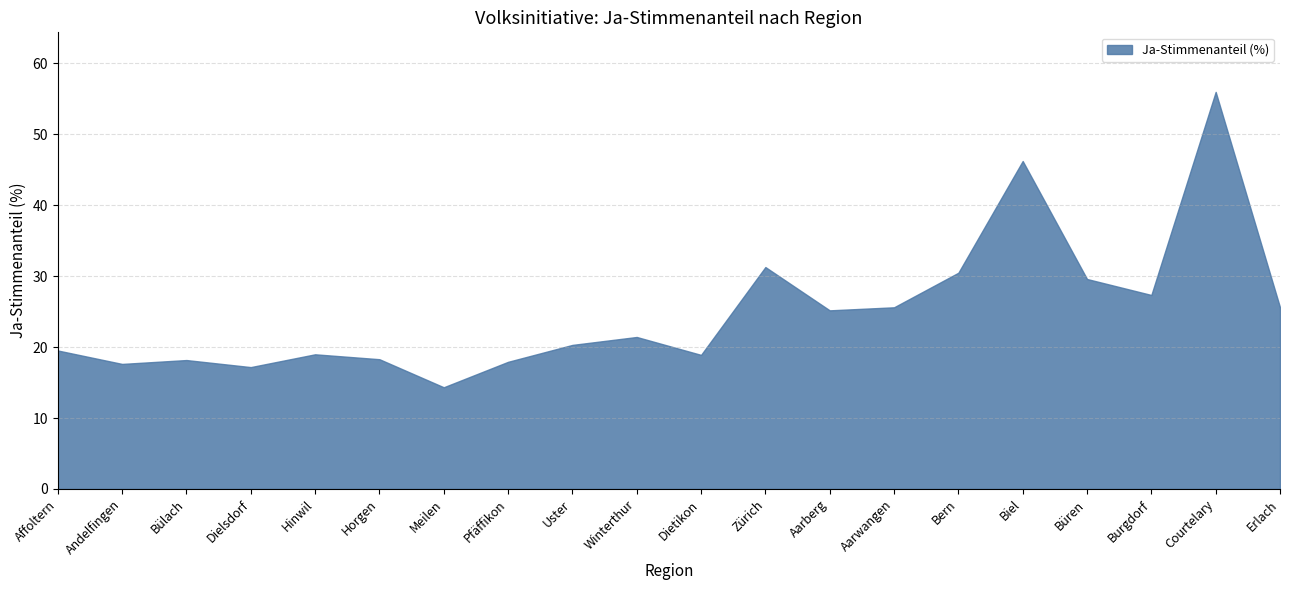

At which category does the chart reach its peak across all series?

Courtelary